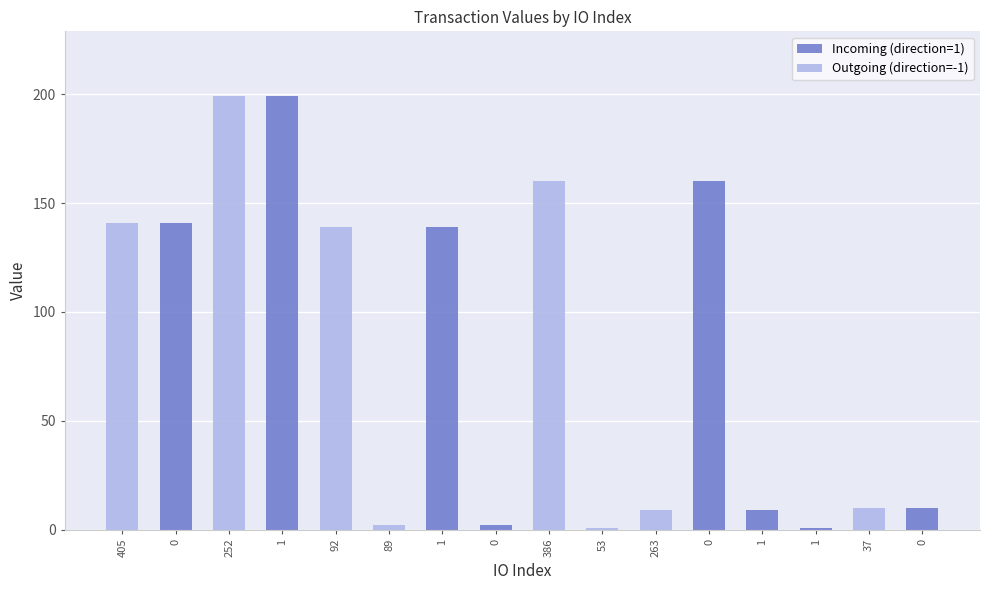

The value of Incoming (direction=1) at 1 is 352.6. True or false?

False